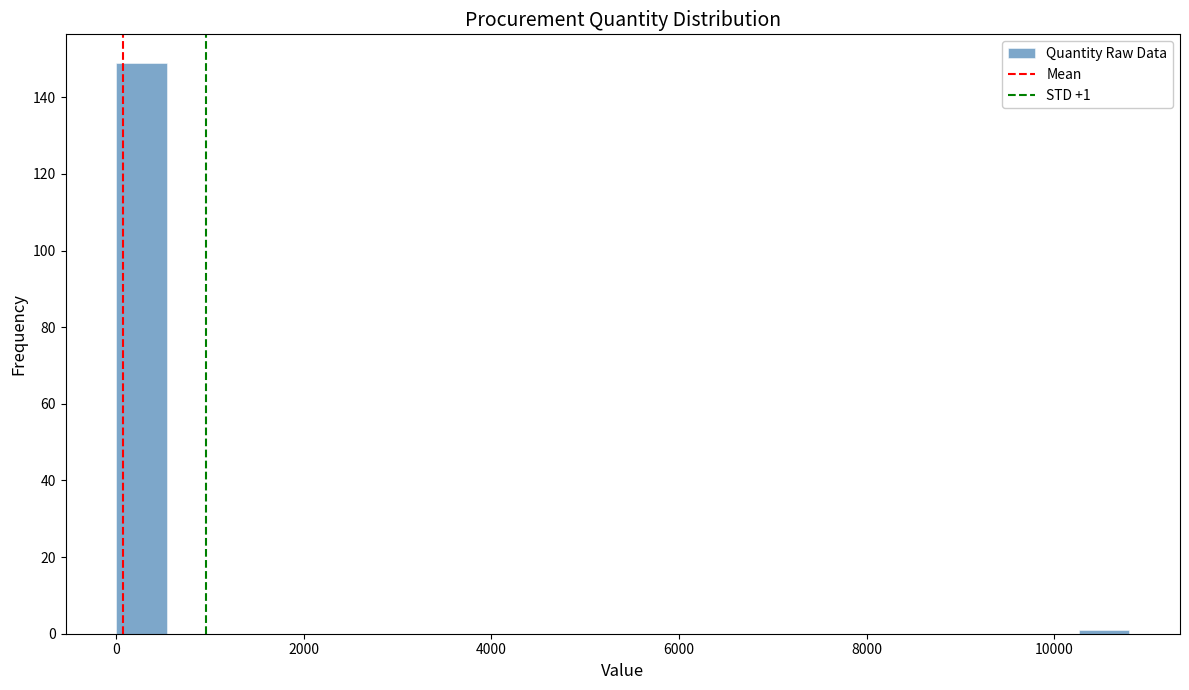

Around what value on the x-axis is the tallest bar? Give the approximate position of its centre, as read against the axis.

200